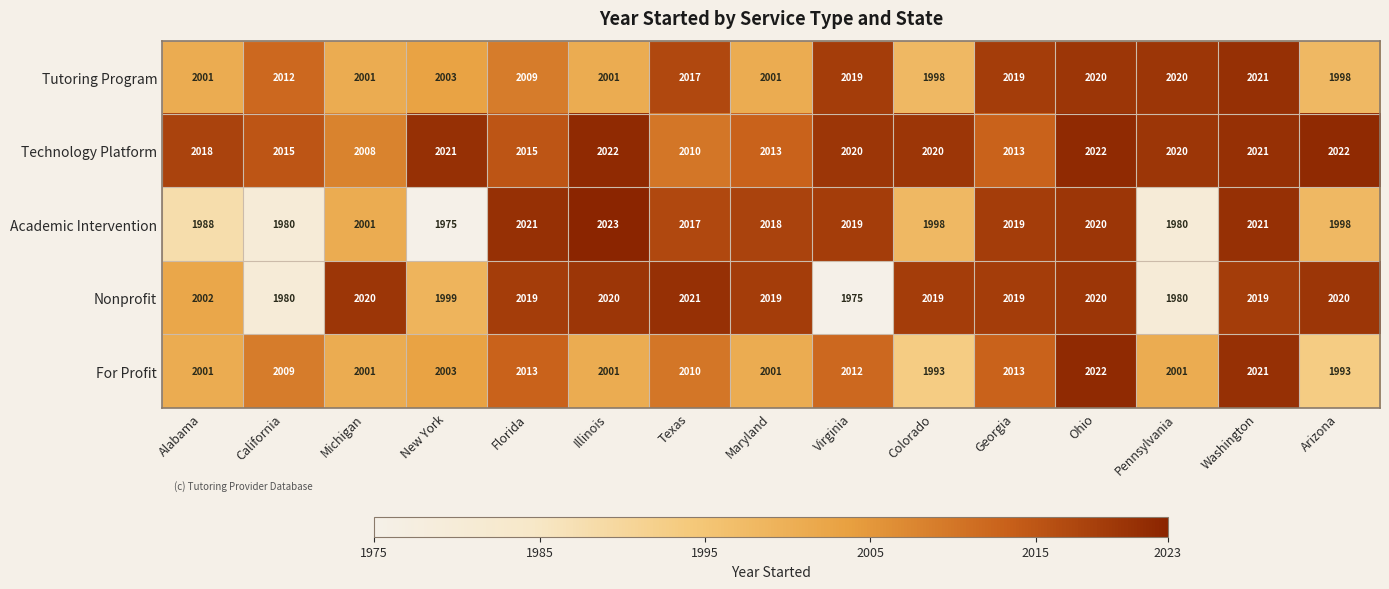

Which category has the lowest value in the Nonprofit series?

Virginia